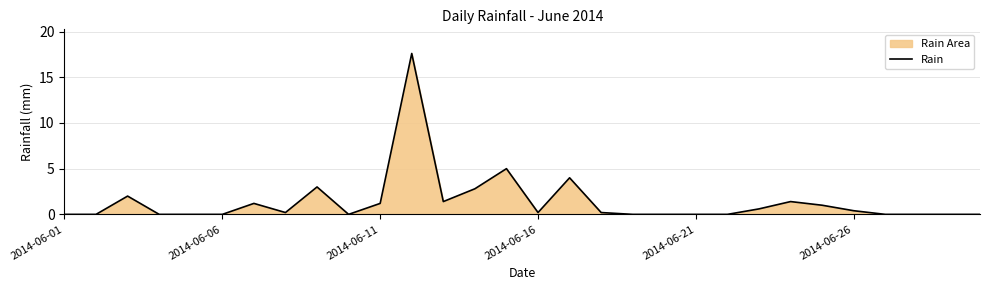

What is the difference between the maximum and minimum values?

17.6